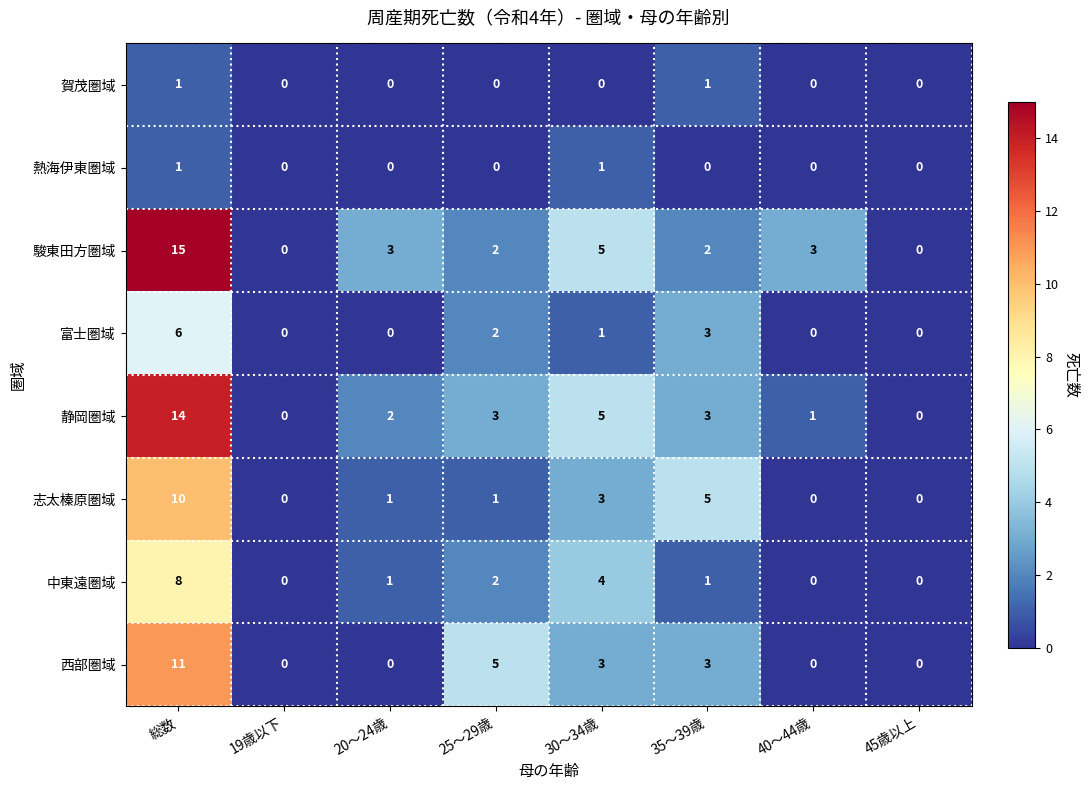

At which category is the sum across all series the highest?

総数